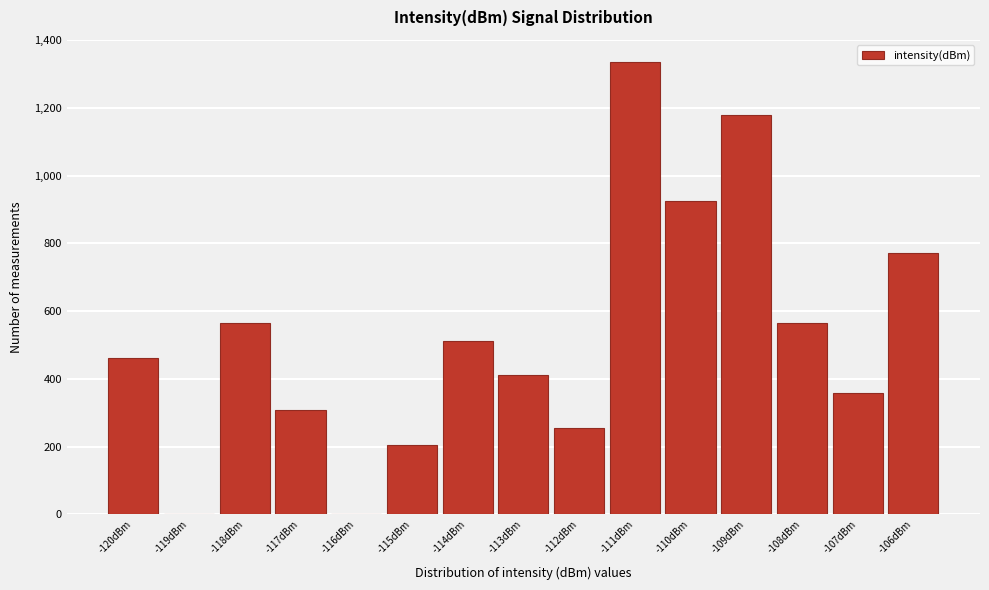

Reading left to right, extract all data points from this chart.

-120dBm=462	-119dBm=0	-118dBm=564	-117dBm=308	-116dBm=0	-115dBm=205	-114dBm=513	-113dBm=410	-112dBm=256	-111dBm=1334	-110dBm=924	-109dBm=1180	-108dBm=564	-107dBm=359	-106dBm=770